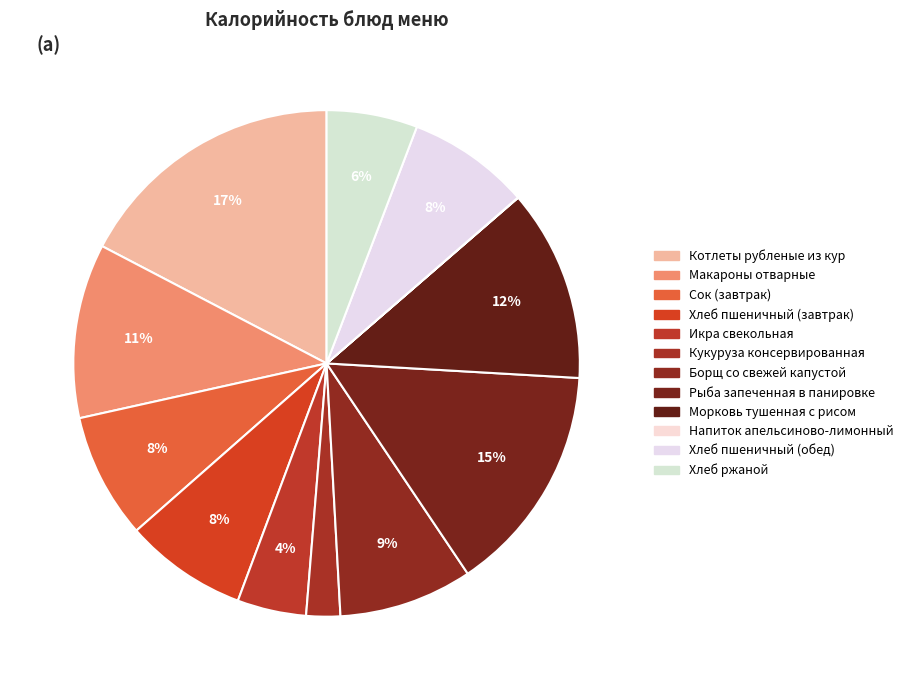

To the nearest percent, what percentage of the pie is Морковь тушенная с рисом?

12%